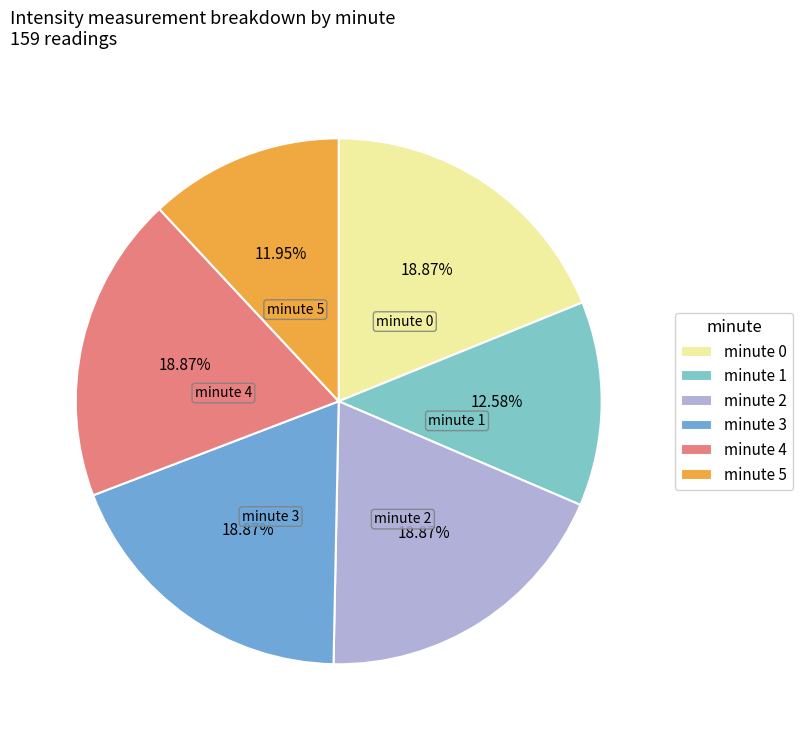

Between minute 1 and minute 0, which is larger?

minute 0